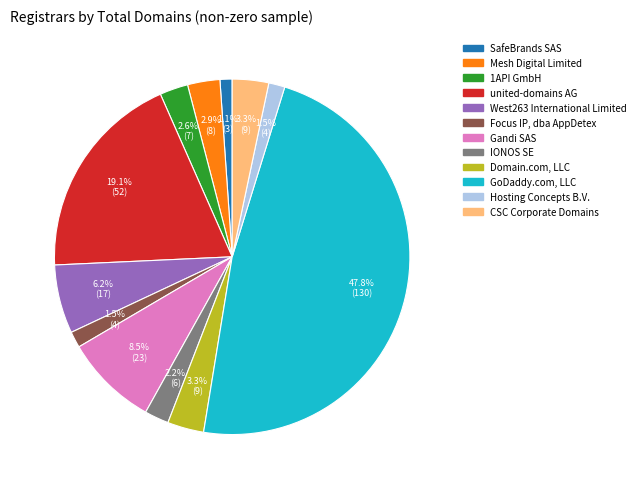

What portion of the pie excludes Domain.com, LLC?

96.7%